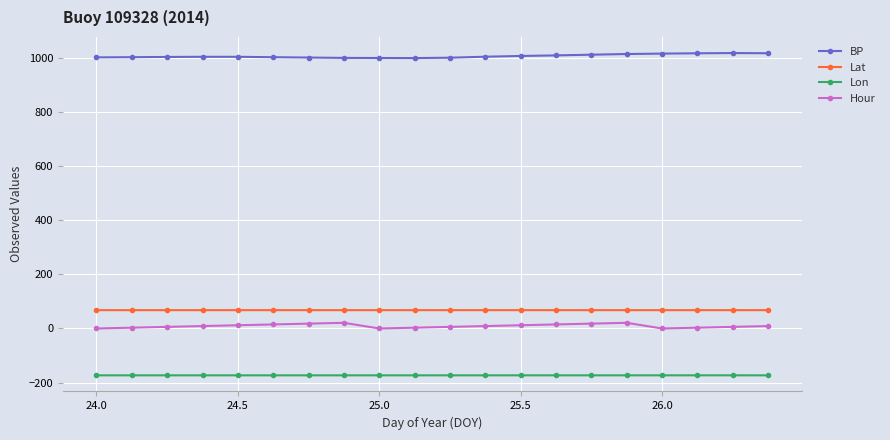

What is the sum of all Lat values?

1354.8